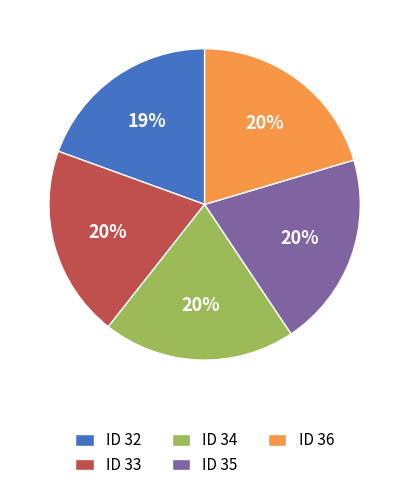

Between ID 32 and ID 35, which is larger?

ID 35